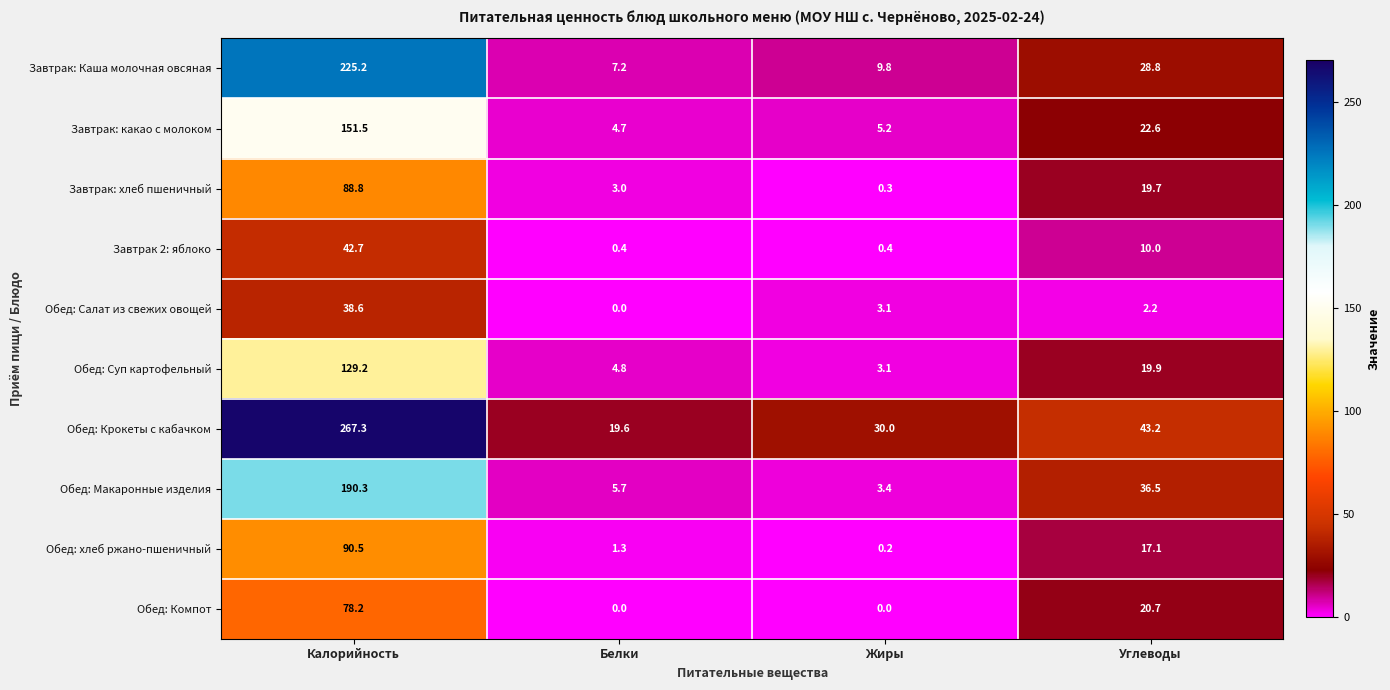

At how many categories does at least one series exceed 127?

1